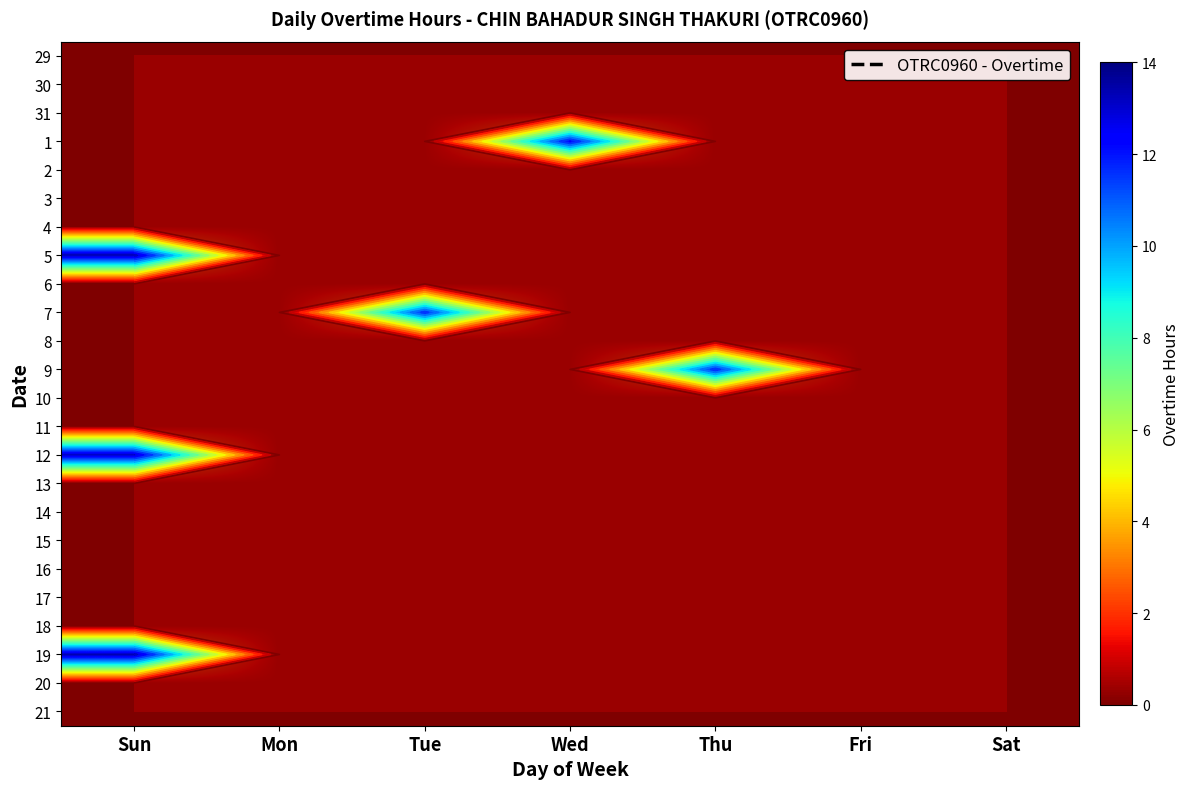

Is it true that 18 equals 0.0 at Wed?

True